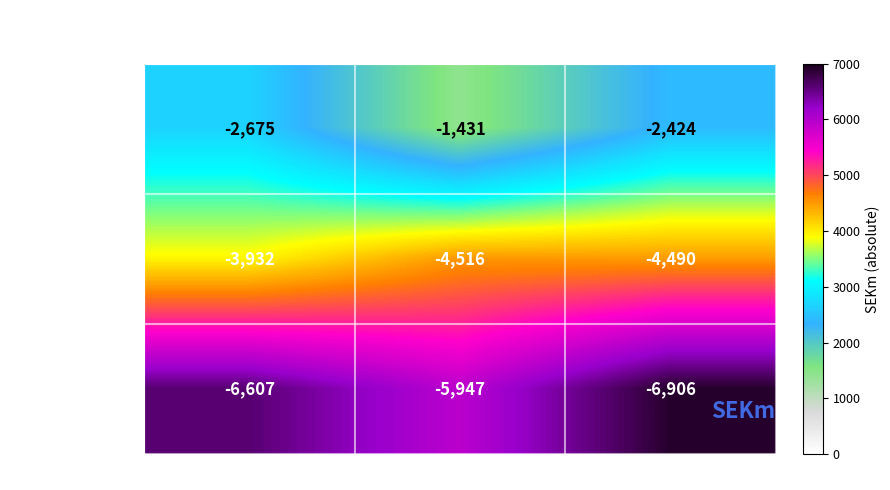

At which label is Raise Capacity closest to -2053?

2018